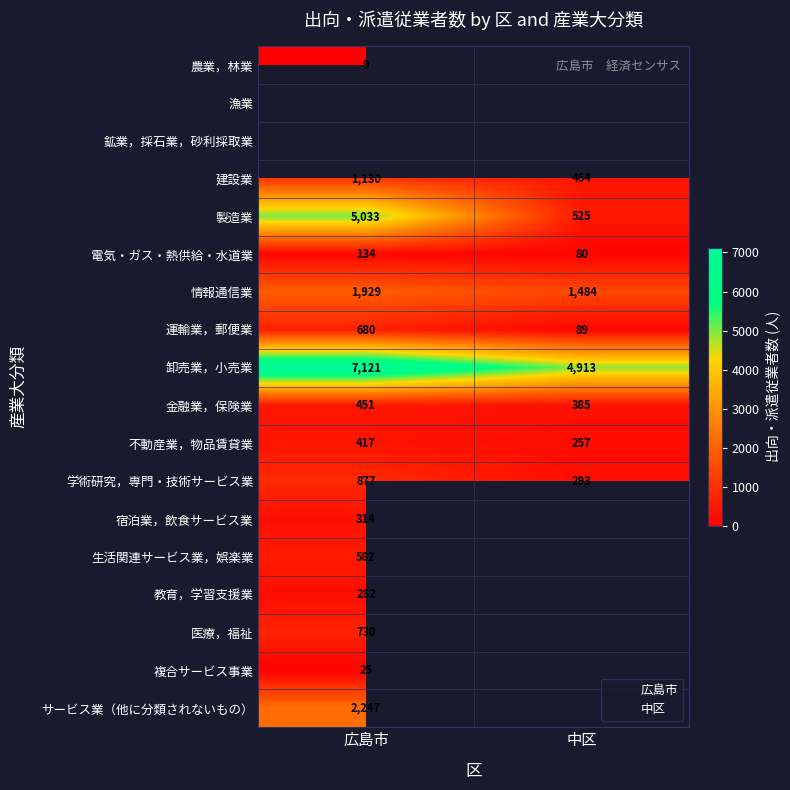

The value of 電気・ガス・熱供給・水道業 at 農業，林業 is 234. True or false?

False